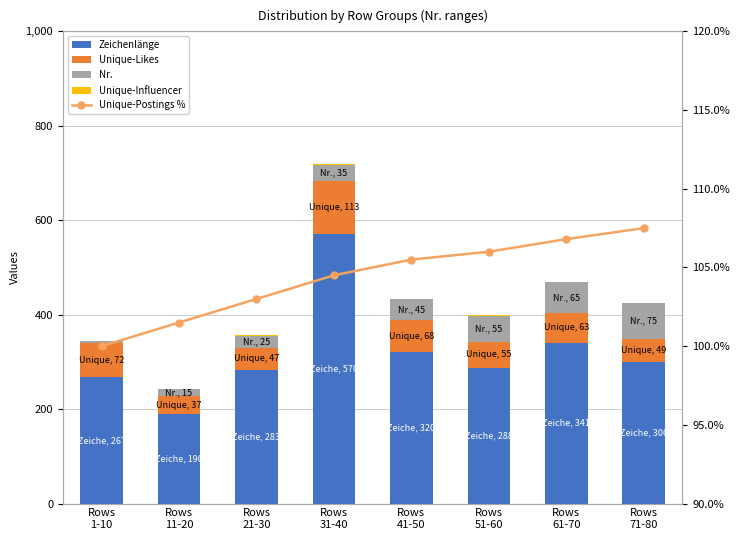

What are all the series names shown in the legend?

Zeichenlänge, Unique-Likes, Nr., Unique-Influencer, Unique-Postings %